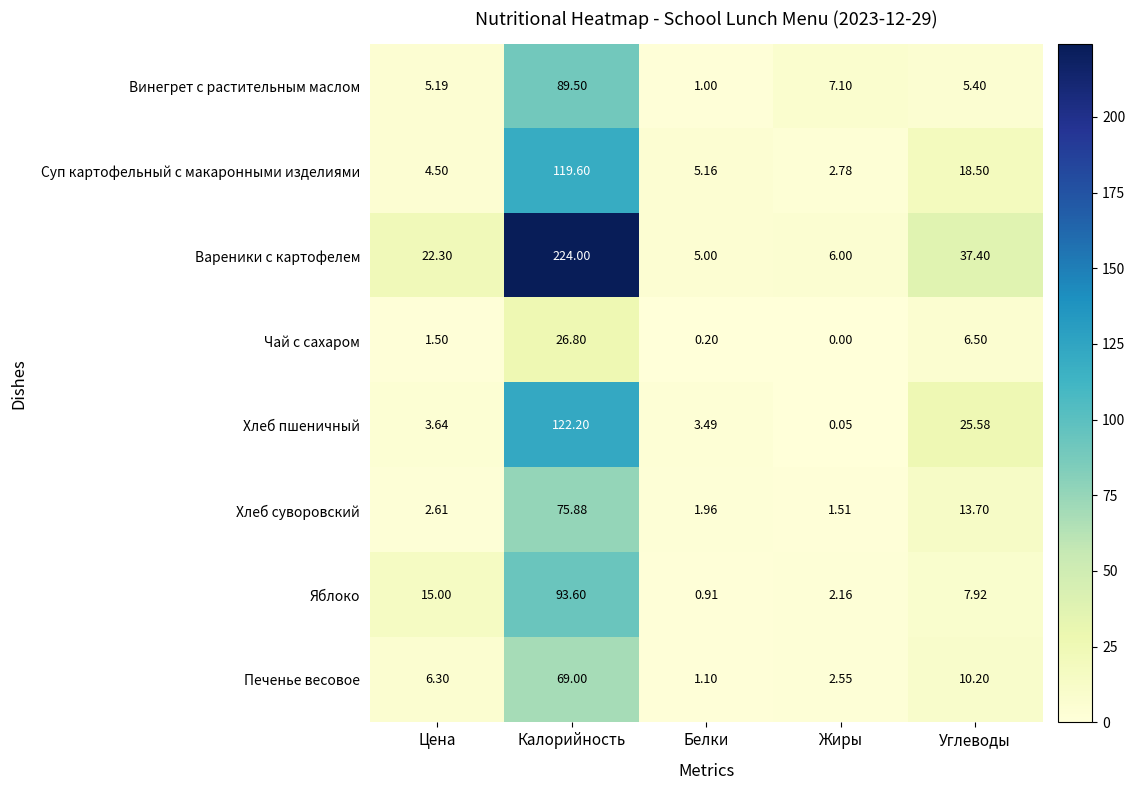

Rank the series at Цена from highest to lowest value.

Вареники с картофелем, Яблоко, Печенье весовое, Винегрет с растительным маслом, Суп картофельный с макаронными изделиями, Хлеб пшеничный, Хлеб суворовский, Чай с сахаром